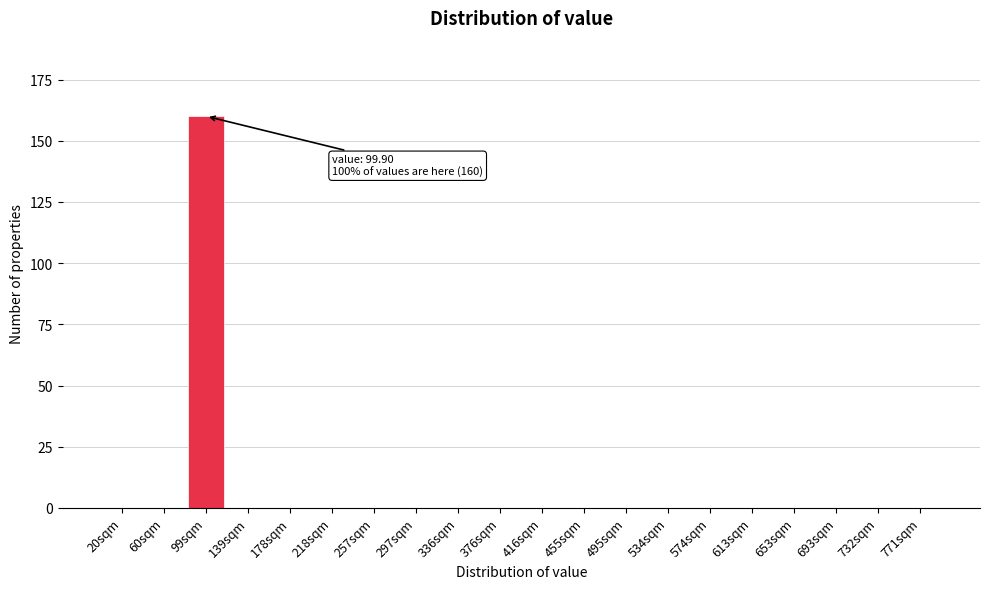

Reading left to right, list all the values displayed in this chart.

20sqm=0	60sqm=0	99sqm=160	139sqm=0	178sqm=0	218sqm=0	257sqm=0	297sqm=0	336sqm=0	376sqm=0	416sqm=0	455sqm=0	495sqm=0	534sqm=0	574sqm=0	613sqm=0	653sqm=0	693sqm=0	732sqm=0	771sqm=0